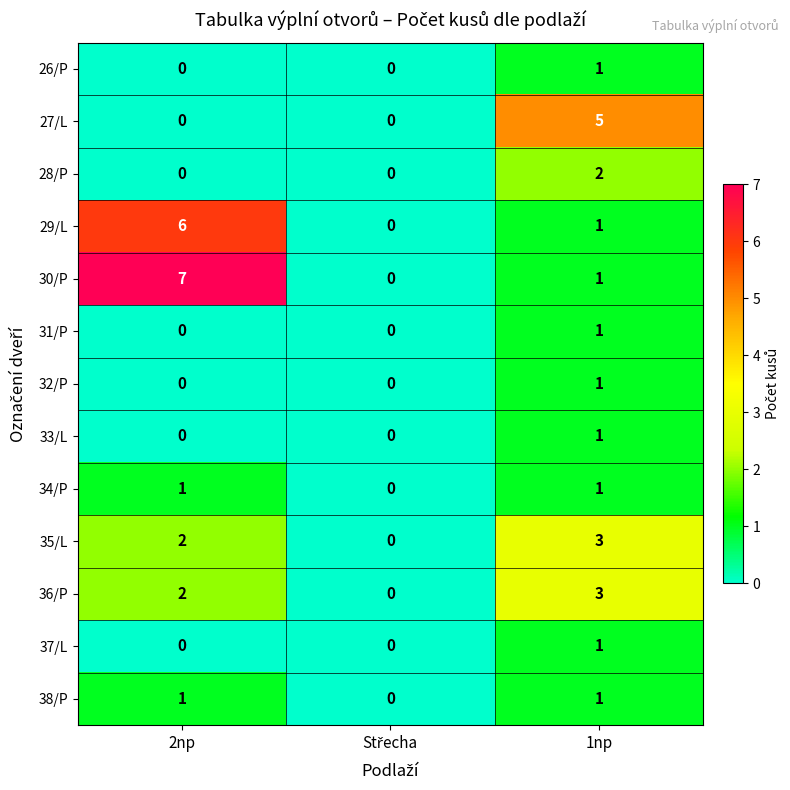

Is it true that 28/P equals 1 at 1np?

False